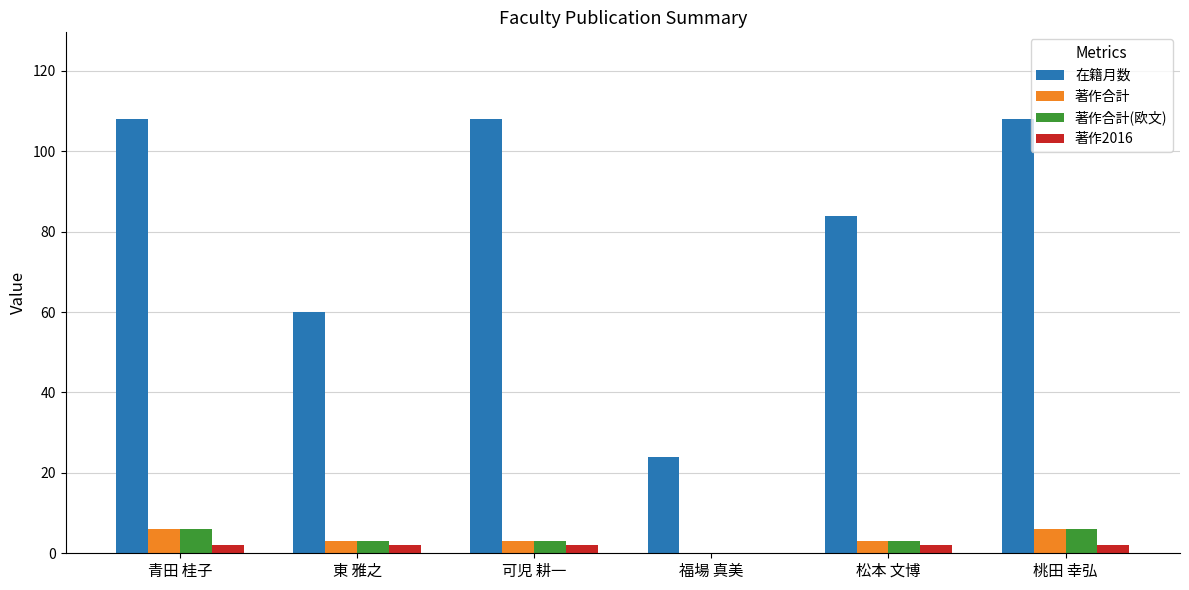

How many 著作合計(欧文) values are between 3 and 6?

5